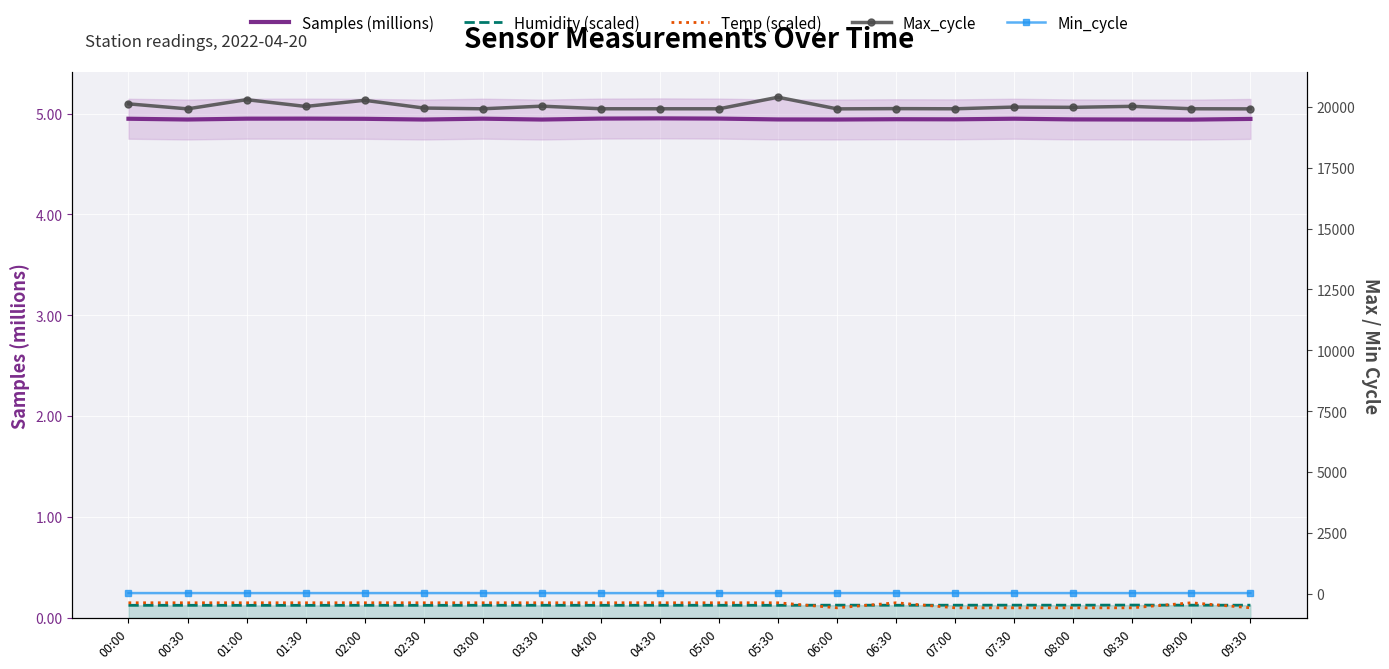

True or false: Min_cycle and Samples (millions) intersect in this chart.

False